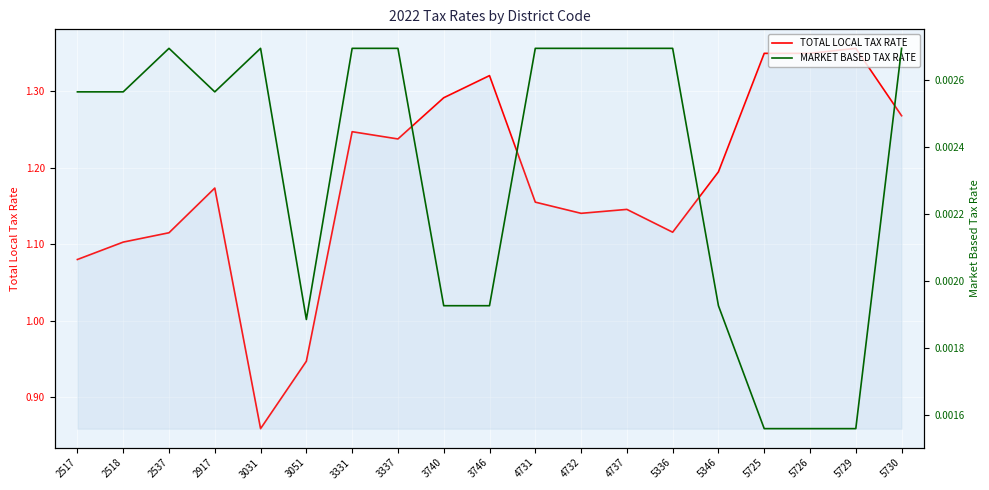

Reading left to right, what are all the values shown in this chart?

TOTAL LOCAL TAX RATE: 2517=1.1	2518=1.1	2537=1.1	2917=1.2	3031=0.9	3051=0.9	3331=1.2	3337=1.2	3740=1.3	3746=1.3	4731=1.2	4732=1.1	4737=1.1	5336=1.1	5346=1.2	5725=1.3	5726=1.3	5729=1.4	5730=1.3
MARKET BASED TAX RATE: 2517=0.0	2518=0.0	2537=0.0	2917=0.0	3031=0.0	3051=0.0	3331=0.0	3337=0.0	3740=0.0	3746=0.0	4731=0.0	4732=0.0	4737=0.0	5336=0.0	5346=0.0	5725=0.0	5726=0.0	5729=0.0	5730=0.0